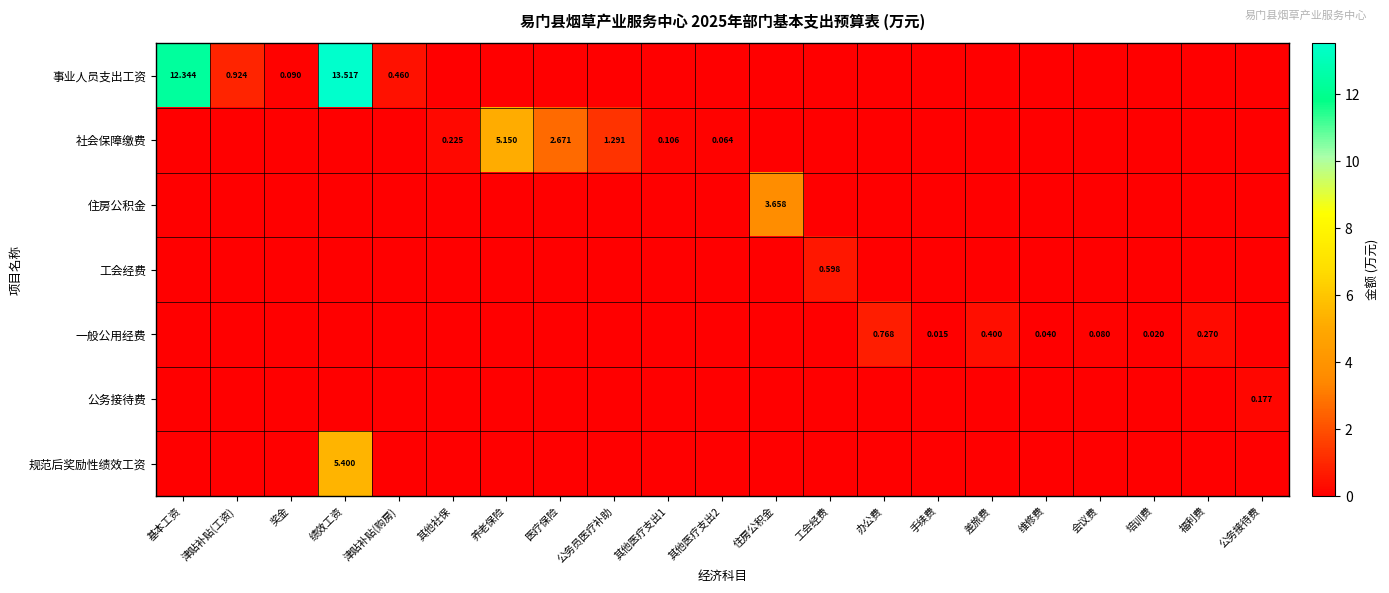

What is the difference between the highest and lowest values at 公务接待费?

0.2